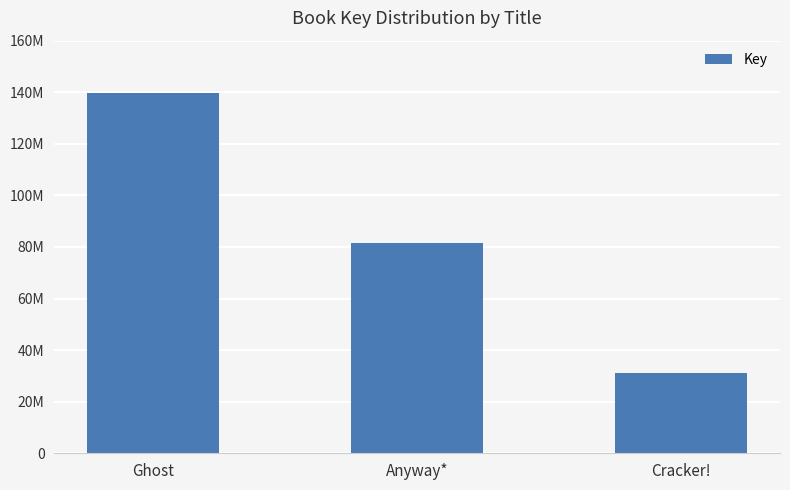

Are the bars horizontal?

No